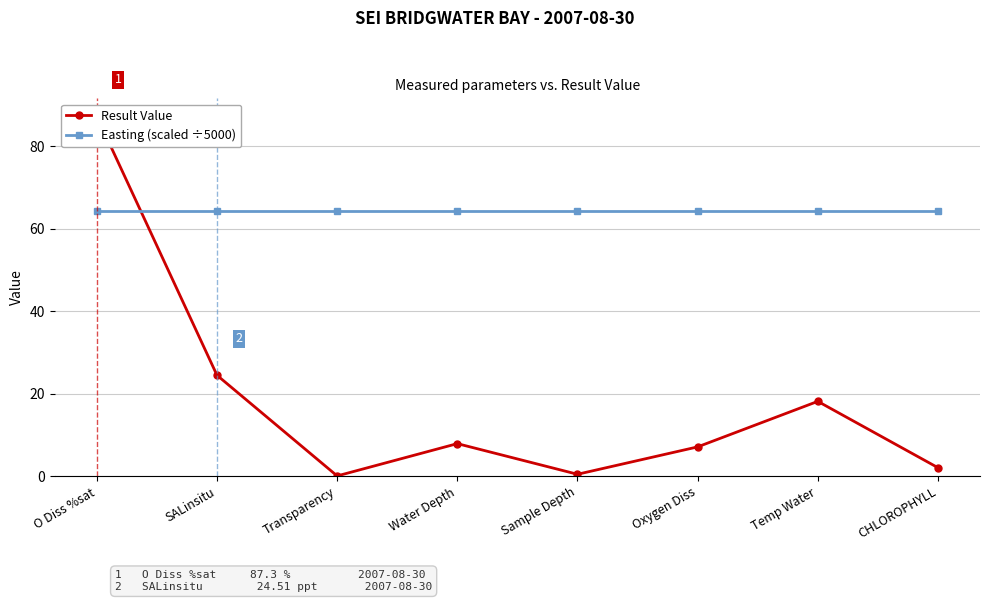

Is it true that Easting (scaled ÷5000) equals 42.5 at O Diss %sat?

False